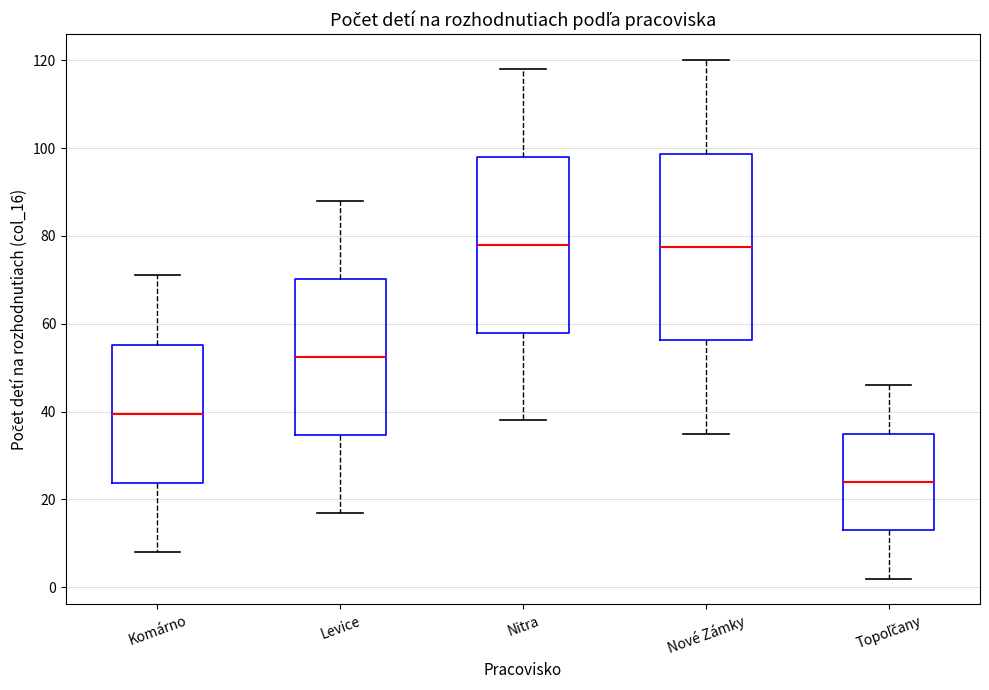

Reading left to right, read every box against the y-axis: the position of its median line, the range the box covers, and the ends of its whiskers. The values are not printed on the chart, so give them approximately, as read against the axis.

Komárno: median 40, box 24 to 56, whiskers 8 to 72
Levice: median 52, box 34 to 70, whiskers 18 to 88
Nitra: median 78, box 58 to 98, whiskers 38 to 118
Nové Zámky: median 78, box 56 to 98, whiskers 36 to 120
Topoľčany: median 24, box 14 to 36, whiskers 2 to 46